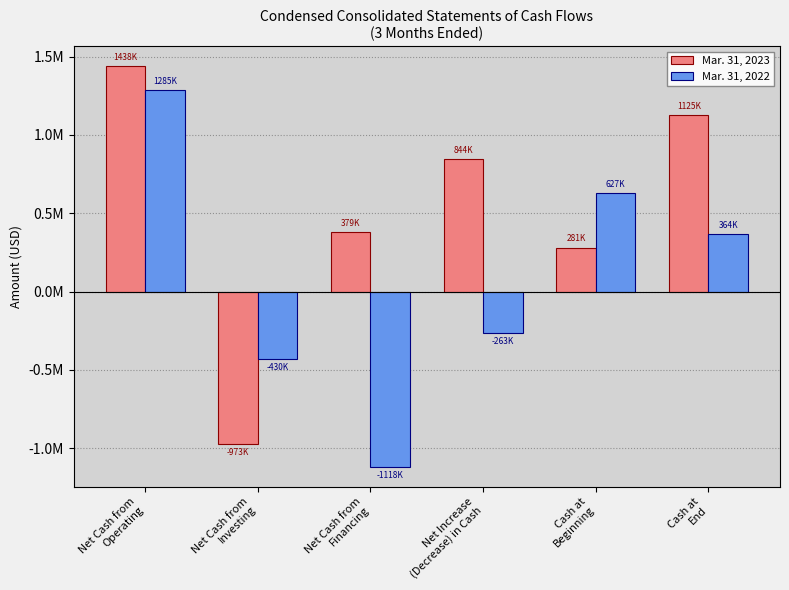

The Mar. 31, 2023 series shows 218081 at Net Cash from
Financing. True or false?

False